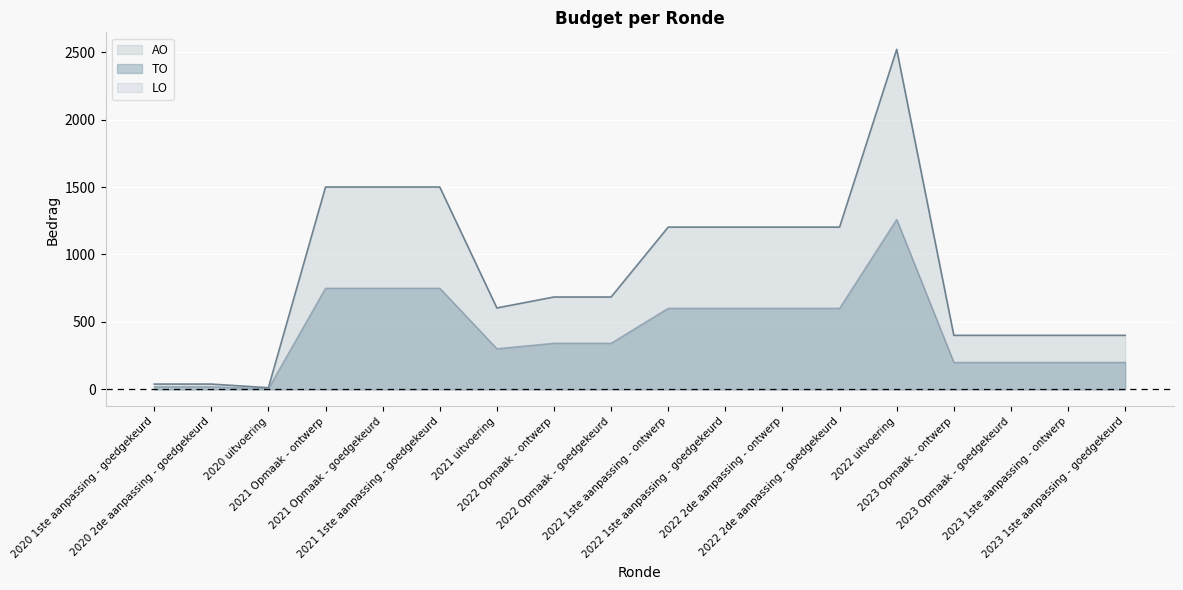

What value does the AO series have at 2023 Opmaak - goedgekeurd, to the nearest 50?

400